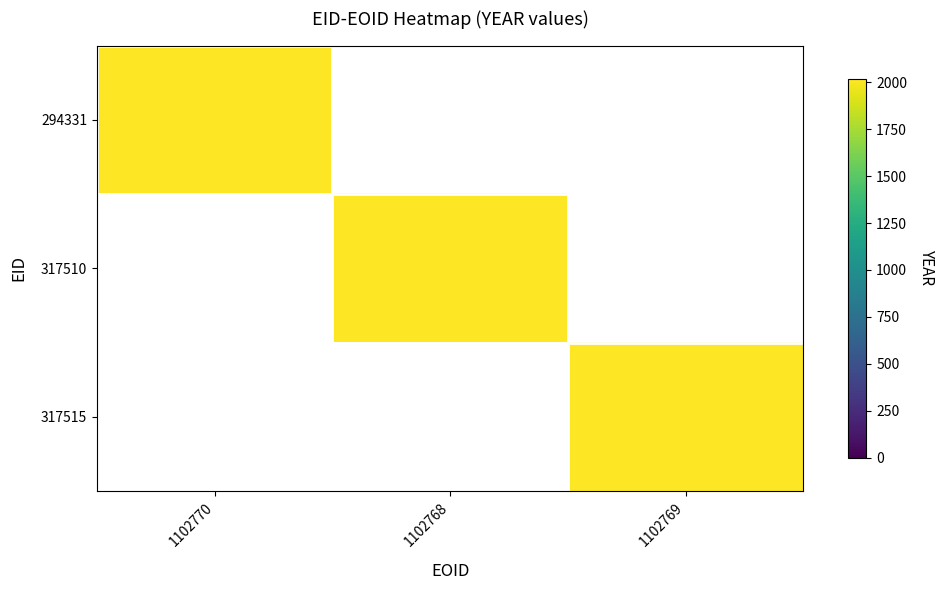

Reading left to right, transcribe all the data shown in this chart.

294331: 0=2017	1=0	2=0
317510: 0=0	1=2017	2=0
317515: 0=0	1=0	2=2017